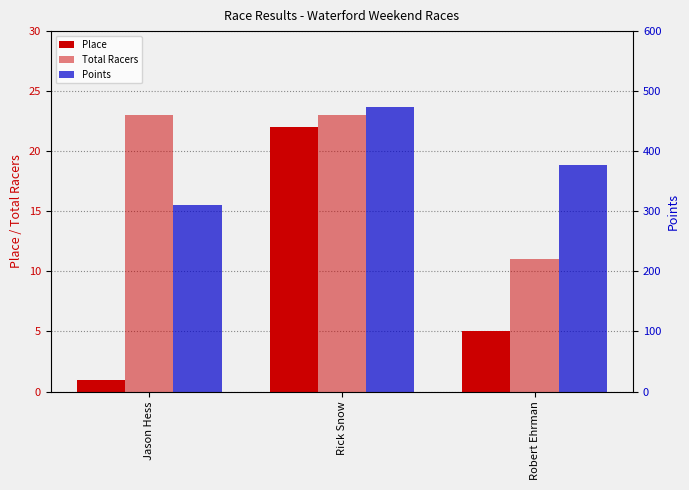

How many categories are shown in the chart?

3